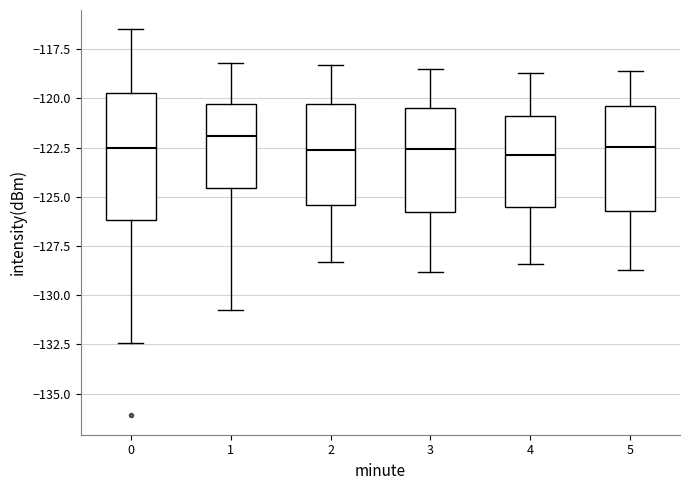

Where is the upper edge of the box at x = 3 on the y-axis? The values are not printed on the chart, so give them approximately, as read against the axis.

-120.5